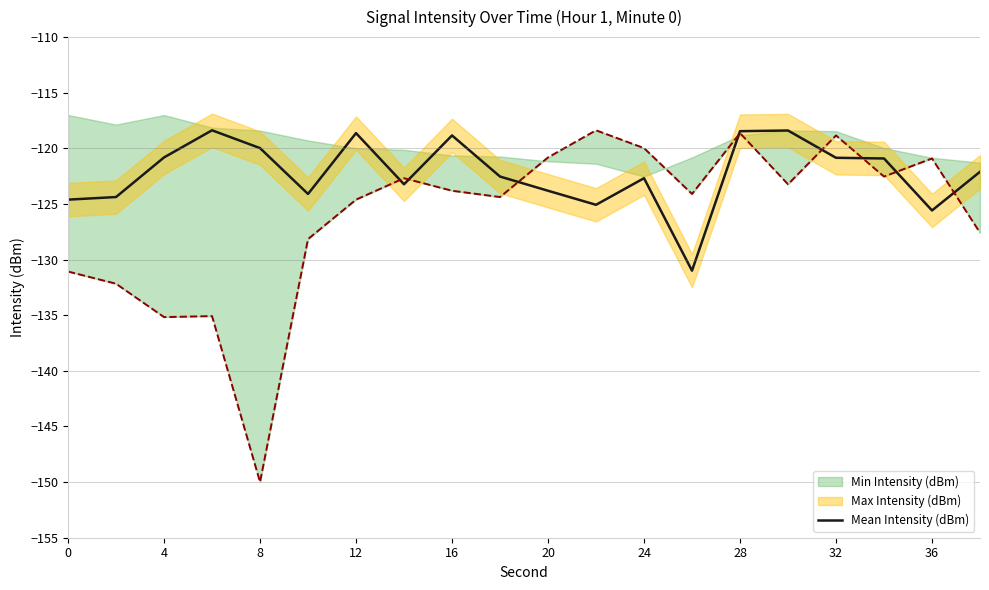

What is the lowest value of the Mean Intensity (dBm) series?

-131.0